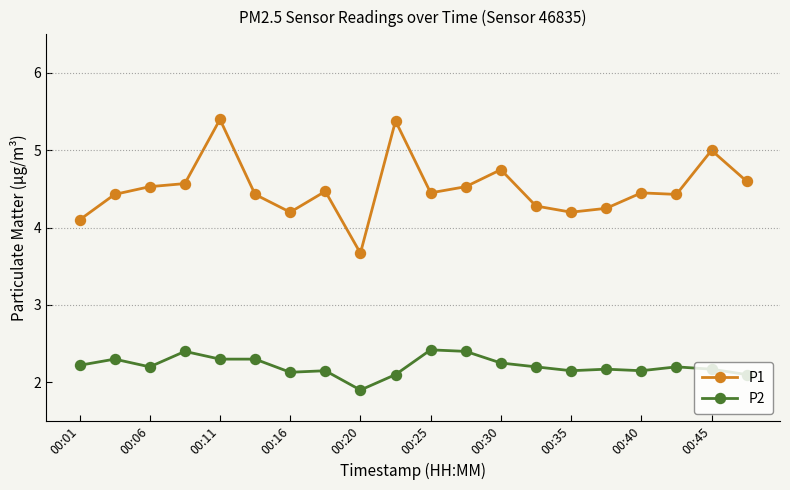

In P1, how many points are lower than both neighbors (excluding endpoints)?

5